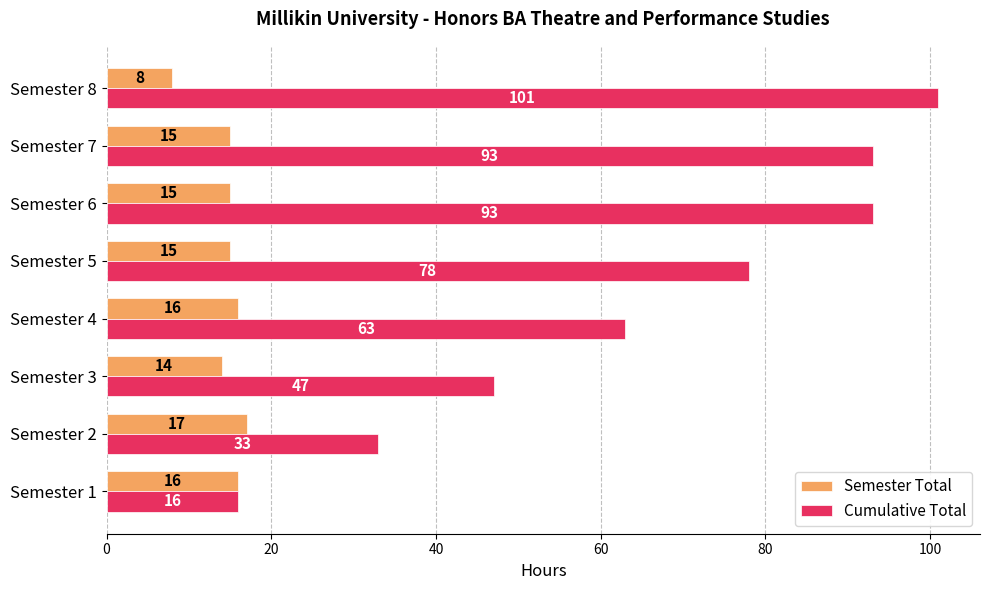

What is the difference between the highest and lowest values at Semester 4?

47